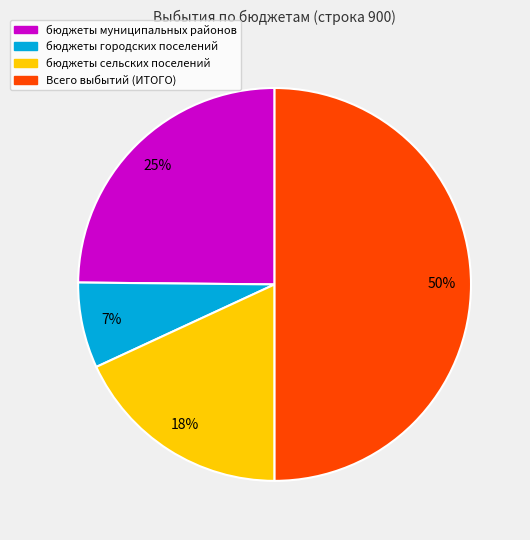

Which has a higher value, Всего выбытий (ИТОГО) or бюджеты сельских поселений?

Всего выбытий (ИТОГО)